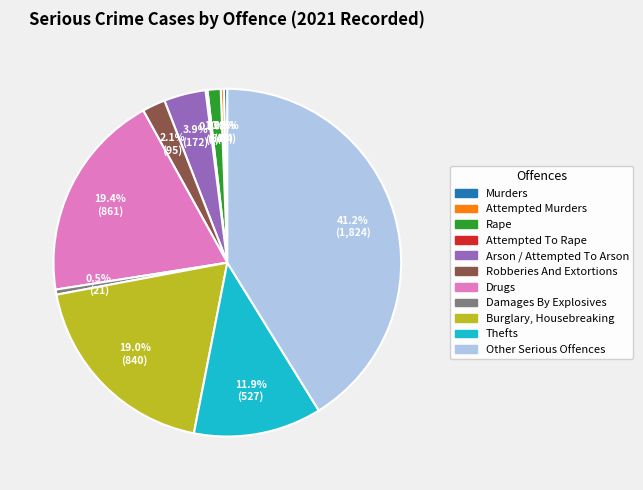

Is there any slice that represents more than half of the pie?

No